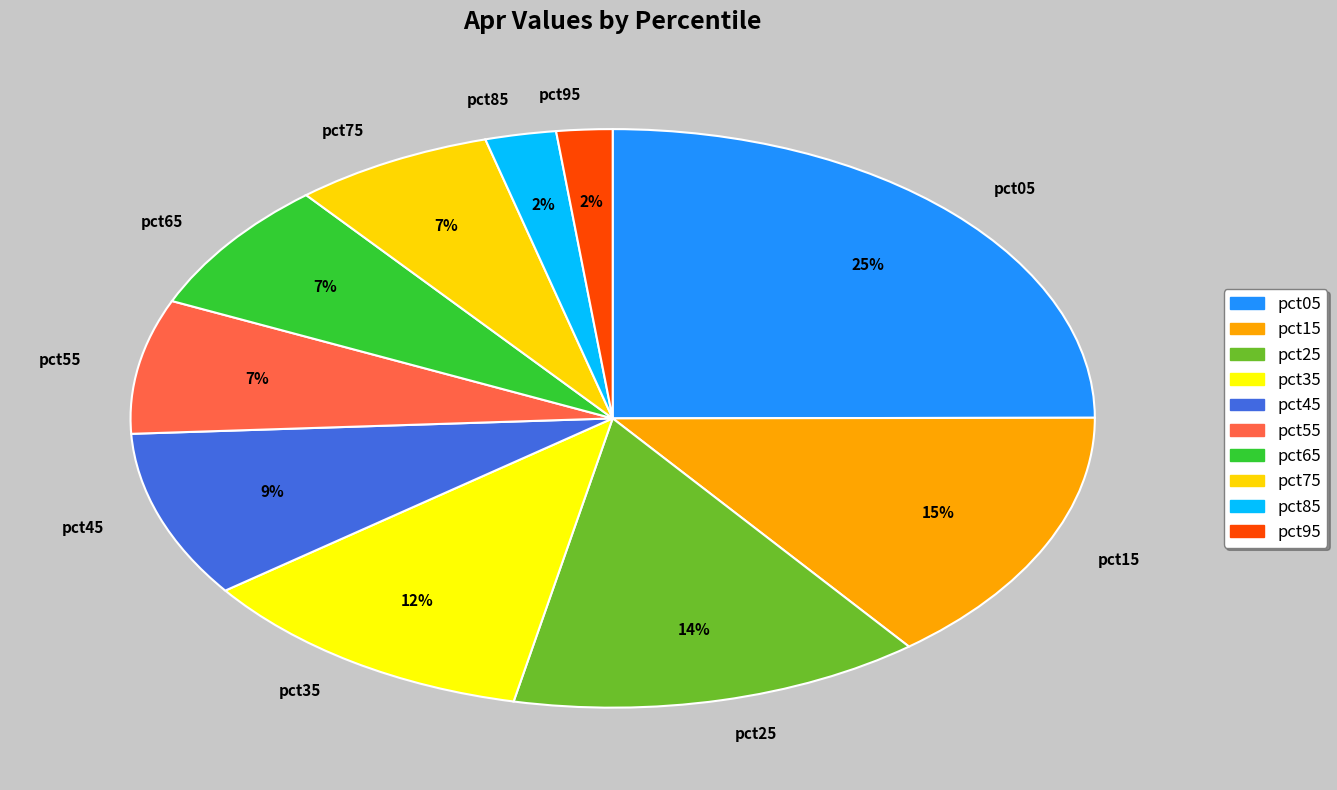

Which category has the biggest portion of the pie?

pct05